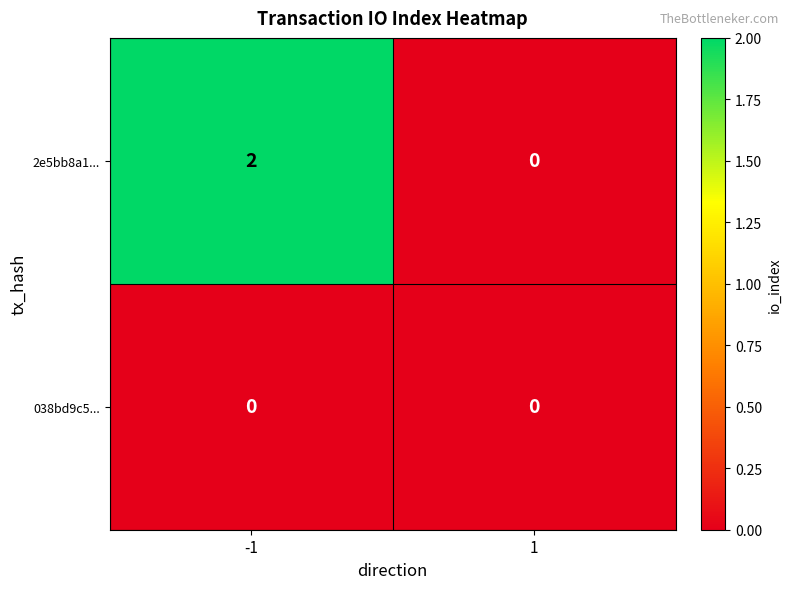

Between -1 and 1, which series saw the biggest shift?

2e5bb8a1...